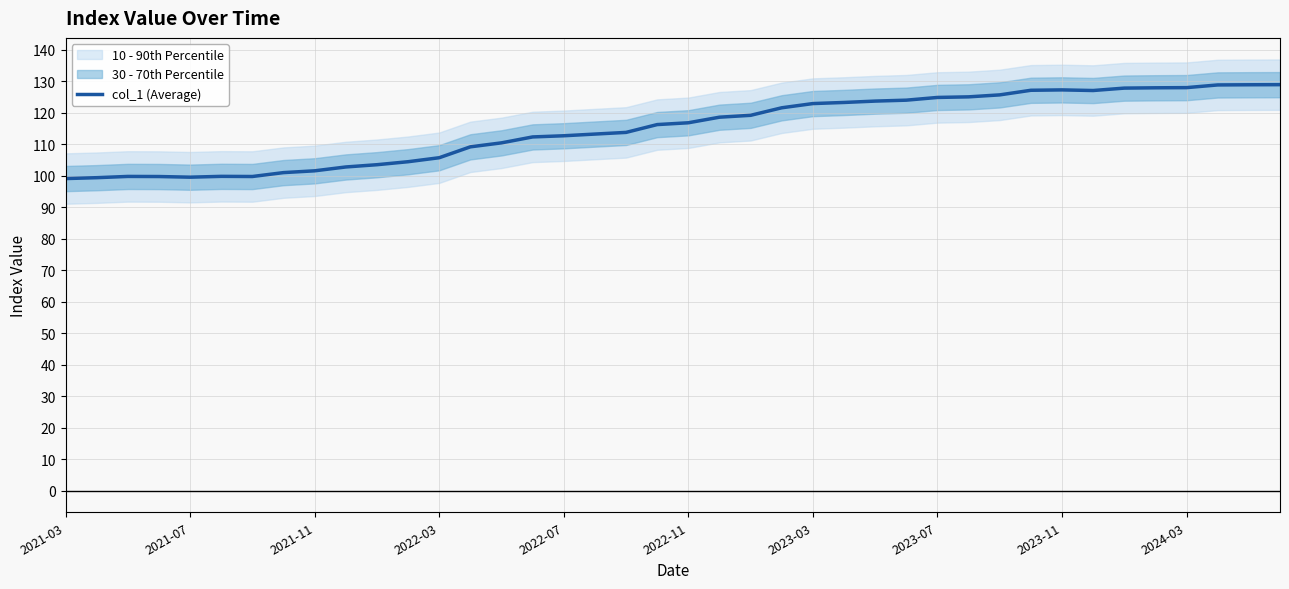

What is the smallest value displayed?

99.1